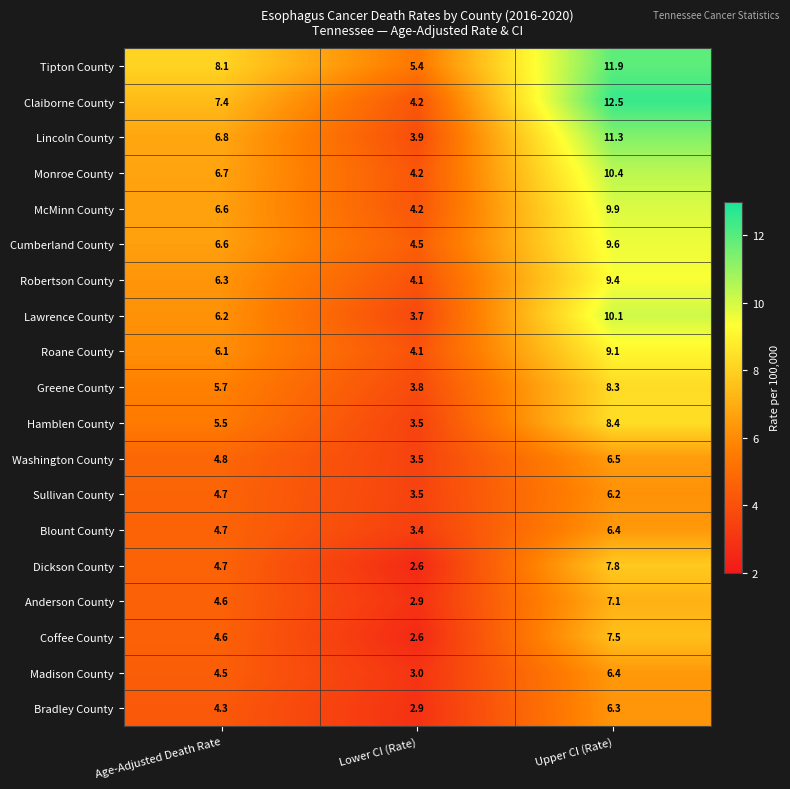

True or false: Dickson County has a value of 2.0 at Age-Adjusted Death Rate.

False